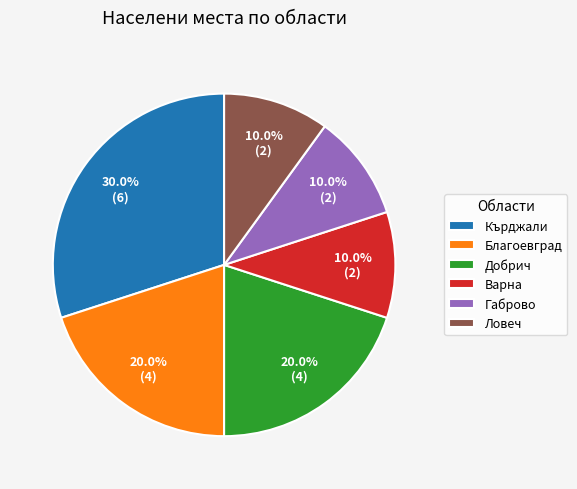

How many segments does this pie chart have?

6